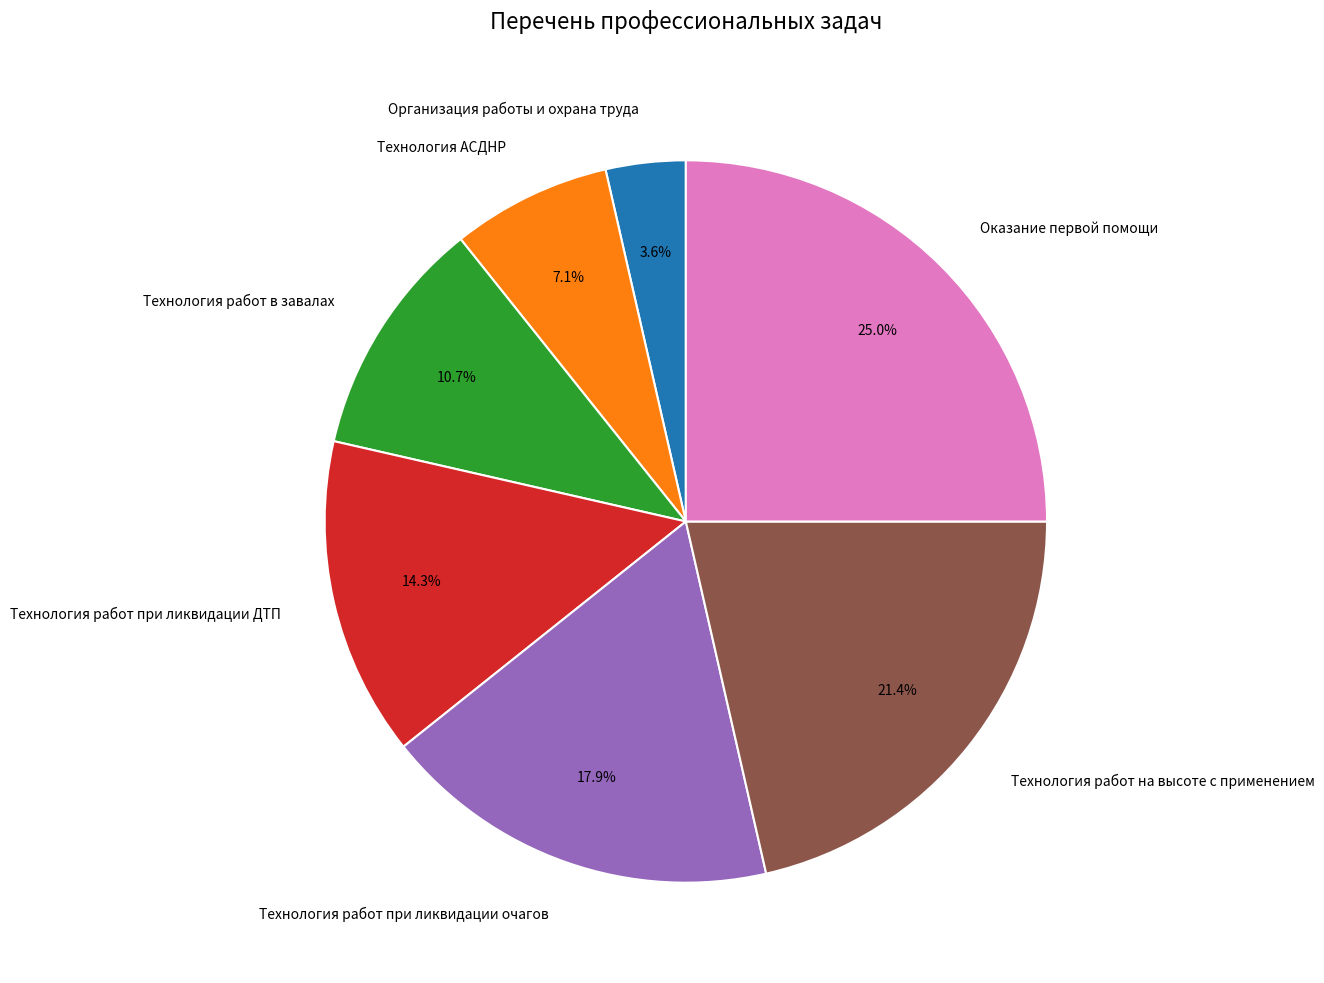

Does any single category account for the majority?

No